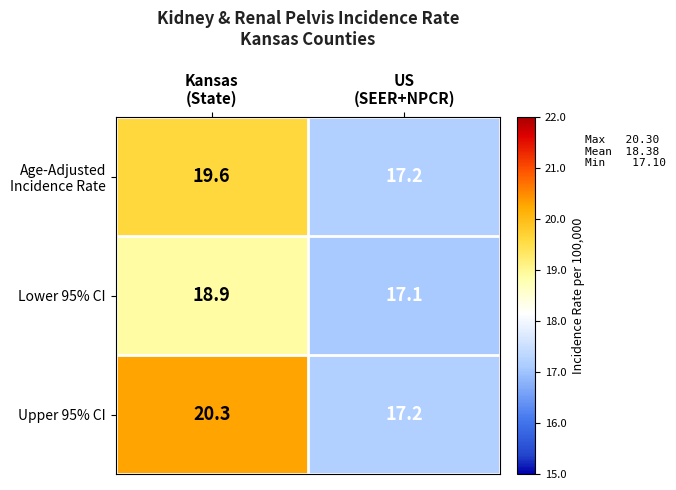

What is the difference between the maximum and minimum values in the Lower 95% CI series?

1.8